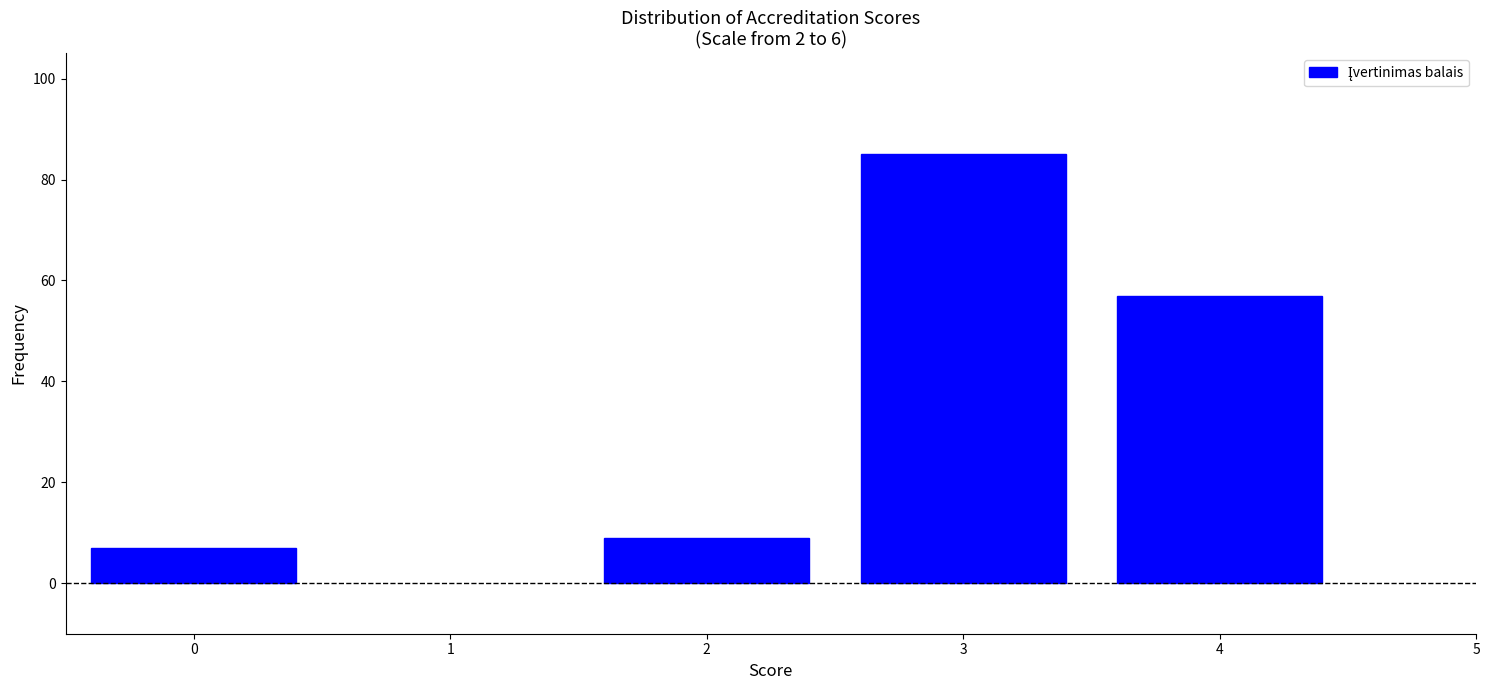

Reading right to left, transcribe all the data shown in this chart.

57	85	9	7